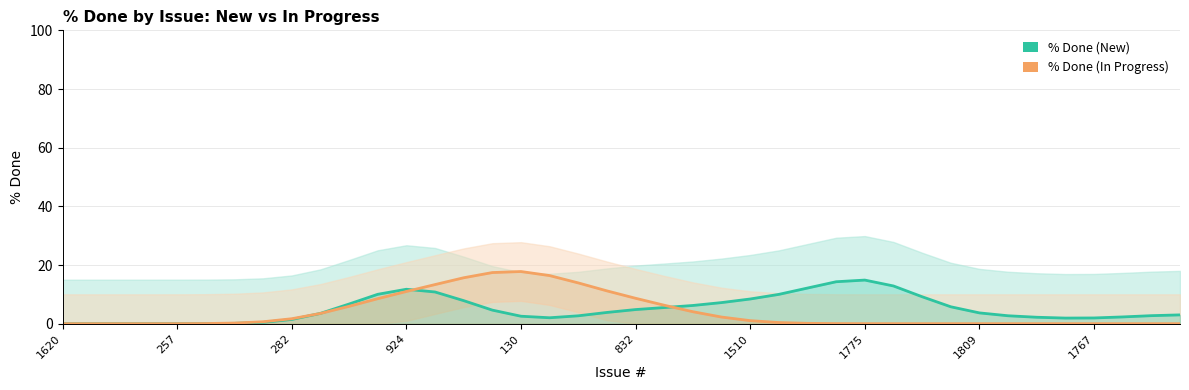

How many interior local peaks does the % Done (In Progress) series have?

1